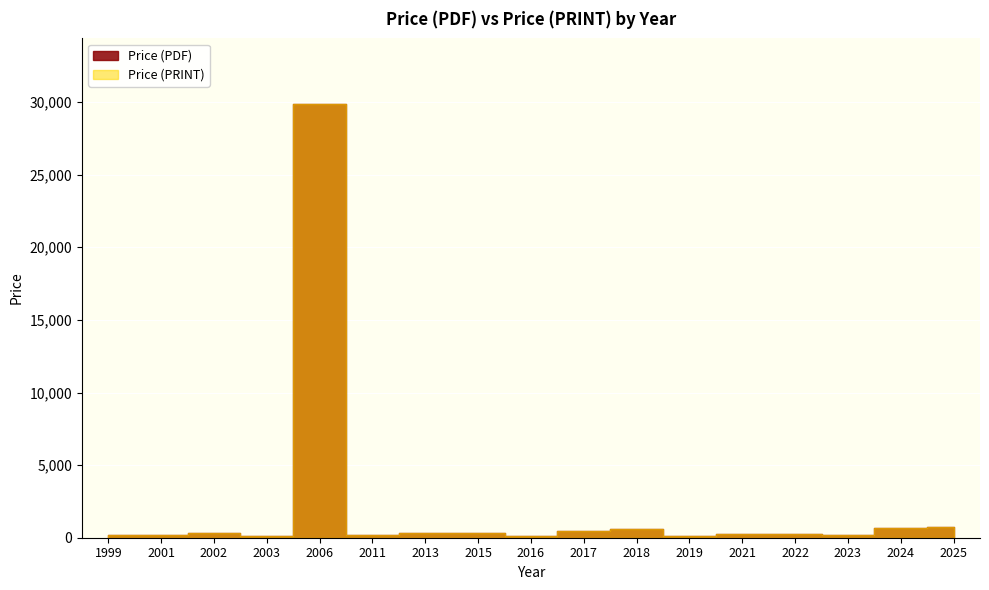

At which category is the sum across all series the highest?

2006